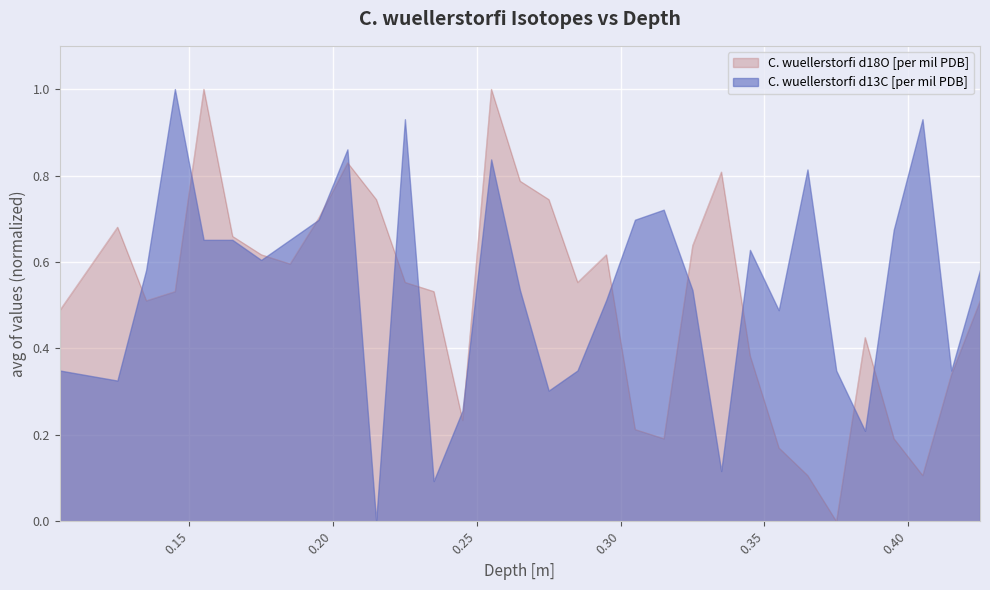

What is the difference between the second highest and minimum values?

1.0